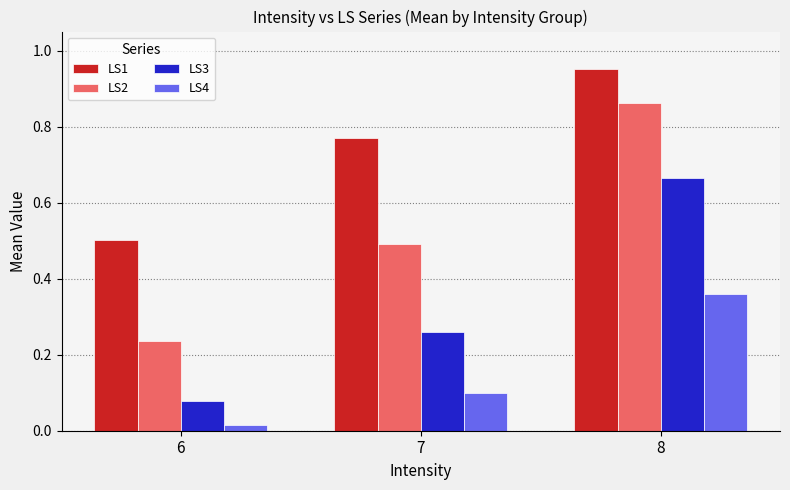

Which series has the largest range (max minus min)?

LS2